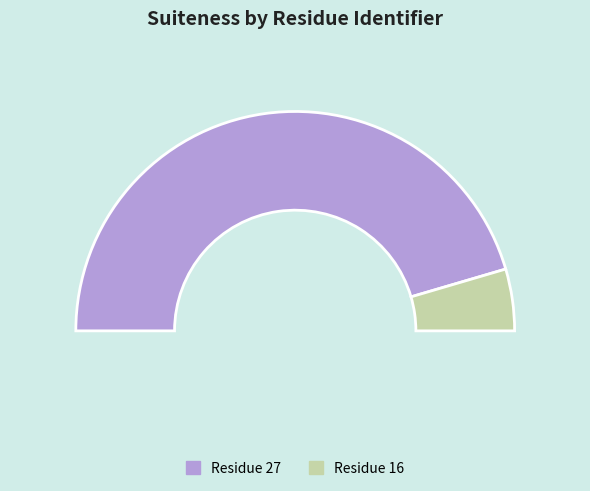

The 27 slice represents 99% of the pie. True or false?

False